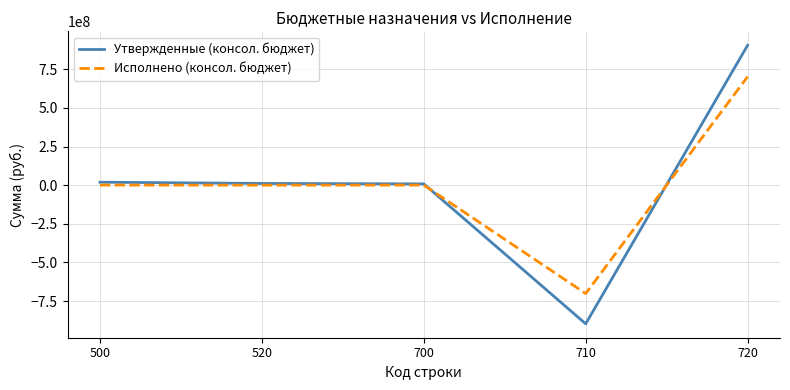

What is the total value across all series at 700?

8606516.9